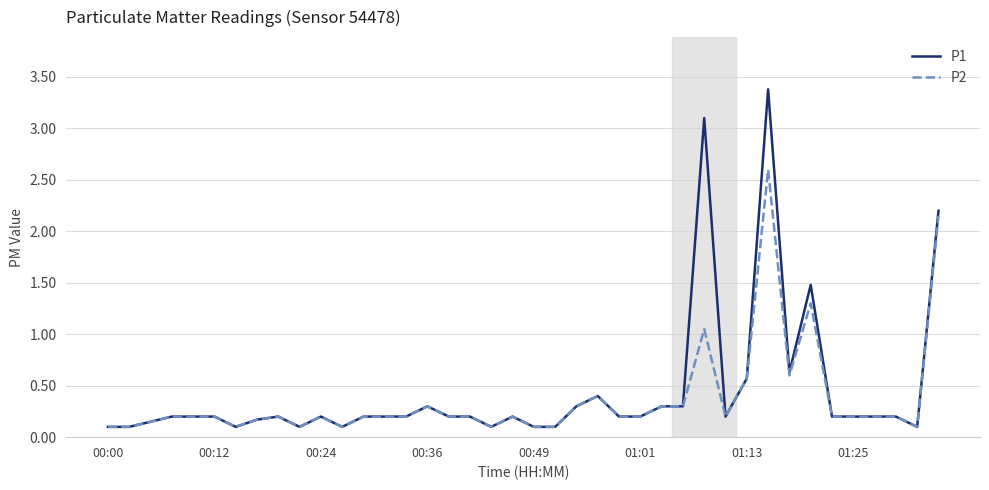

Which series has the widest spread of values?

P1